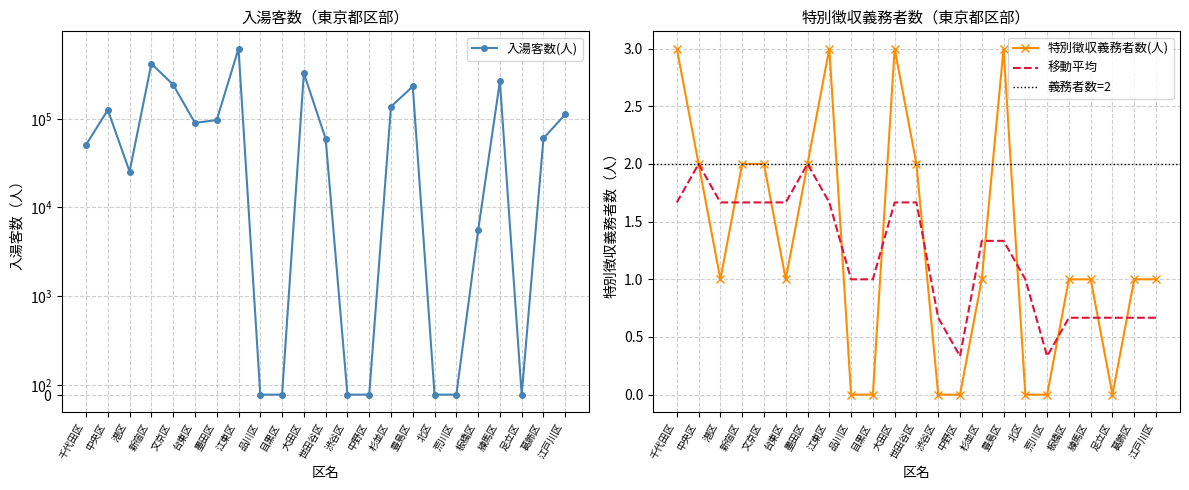

What is the highest value of the 移動平均 series?

2.0